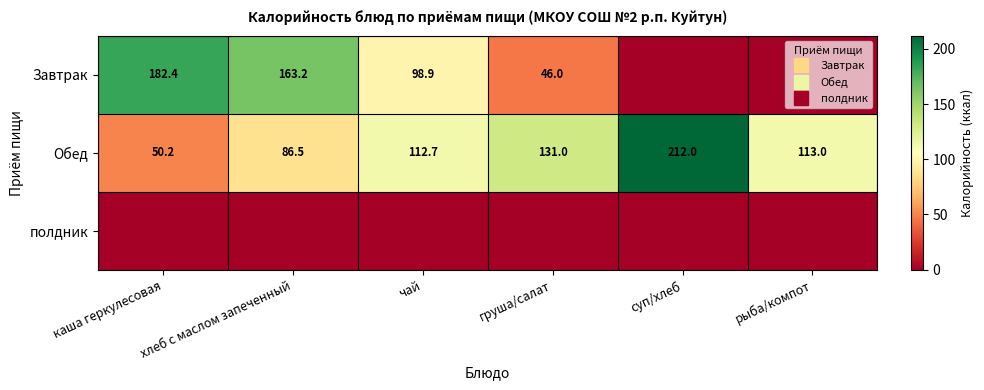

Rank the series by their maximum value, from highest to lowest.

Обед, Завтрак, полдник